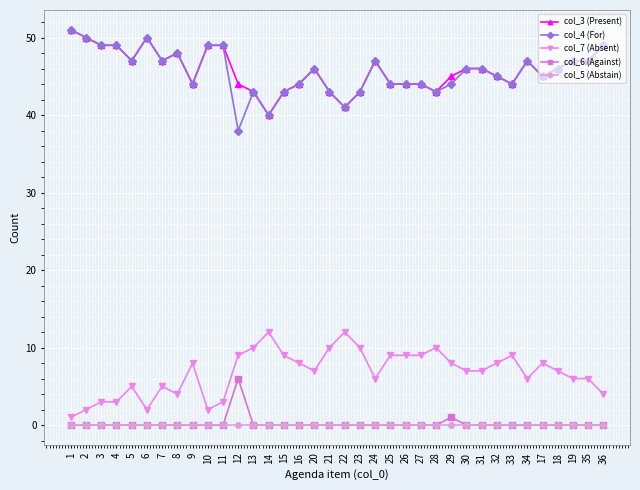

True or false: col_4 (For) has more than 1 points higher than both neighbors.

True